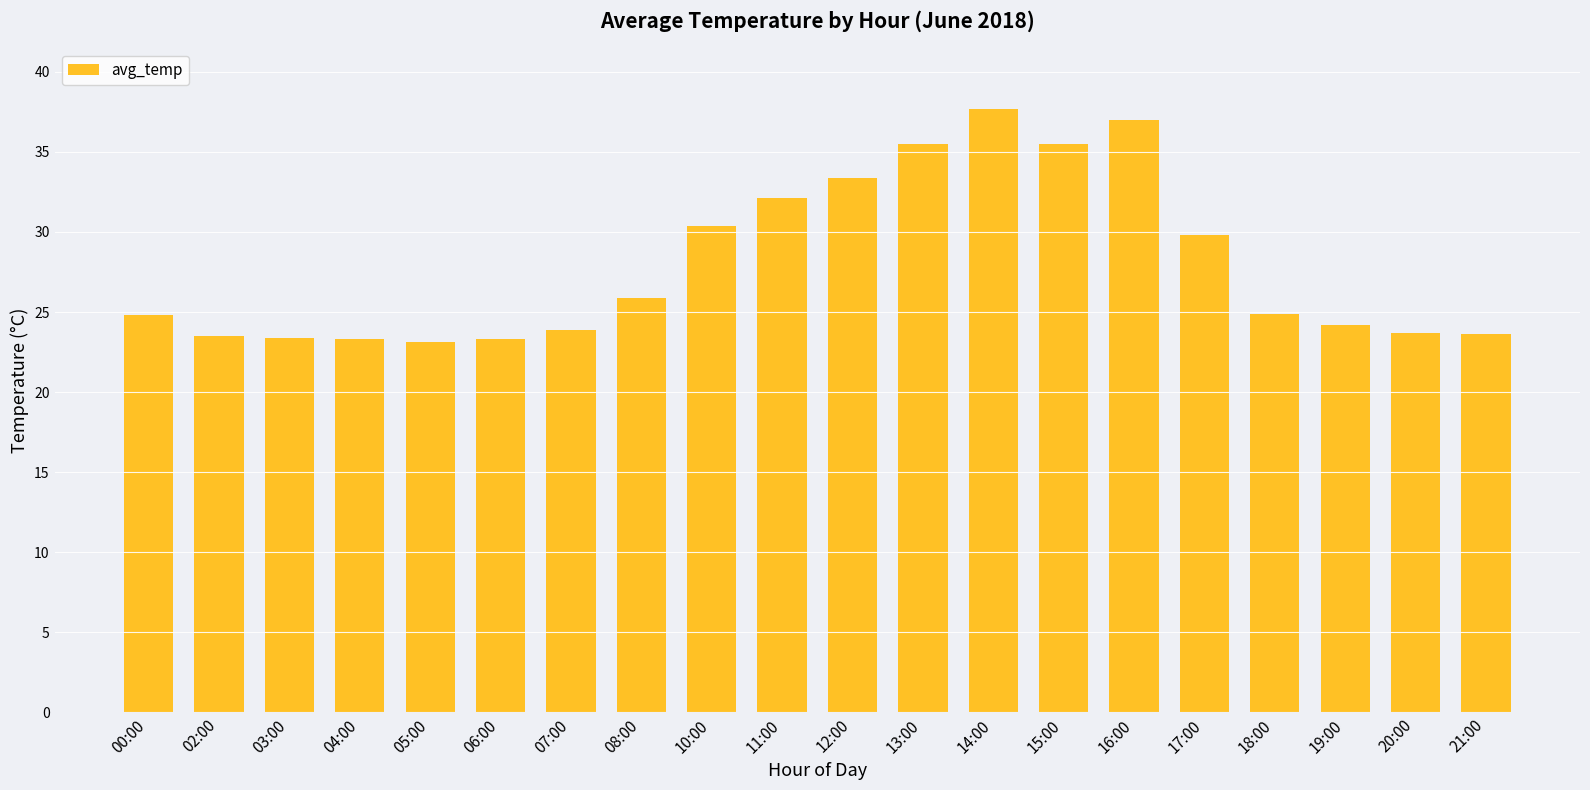

Does the chart contain stacked bars?

No